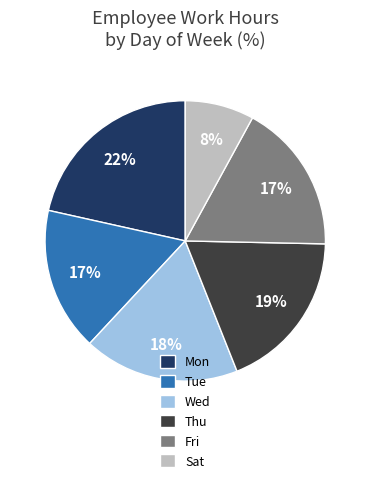

Combined, do Fri and Sat account for over 50%?

No